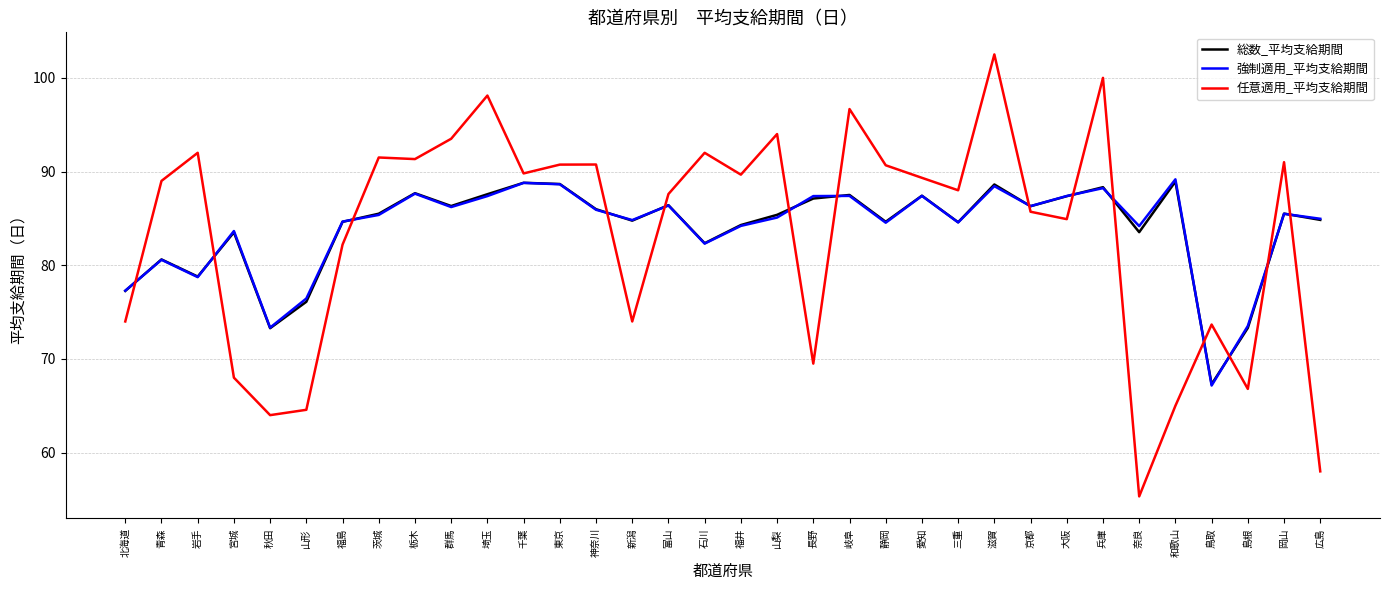

Which category has the lowest value in the 総数_平均支給期間 series?

鳥取